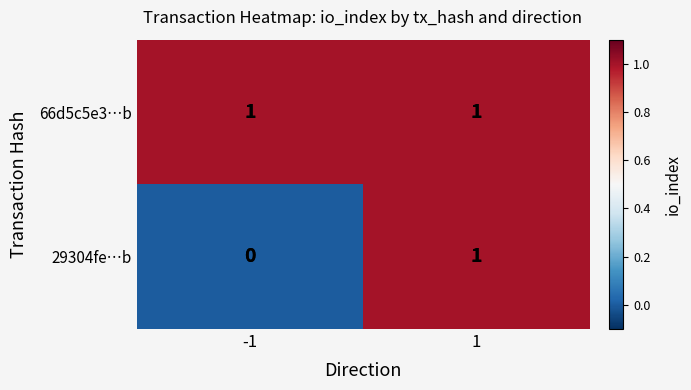

Reading right to left, what are all the values shown in this chart?

66d5c5e3…b: 1=1	-1=1
29304fe…b: 1=1	-1=0